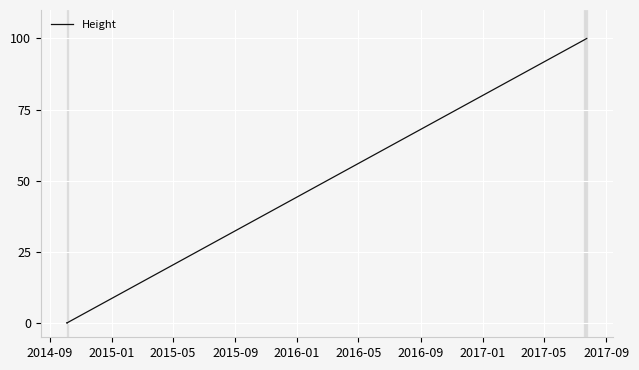

How many values exceed 0?

12